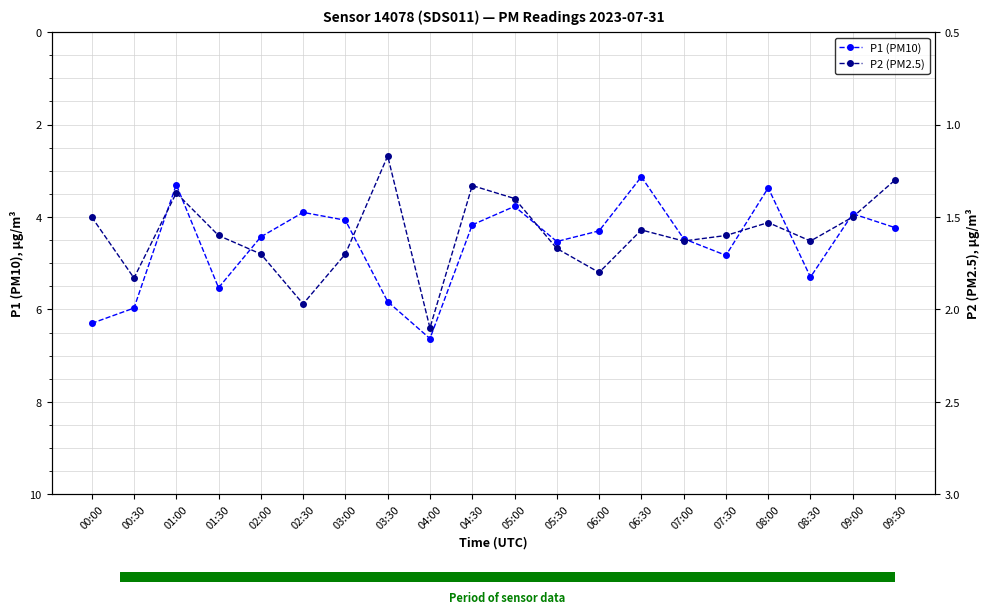

What is the minimum value shown in the chart?

1.2